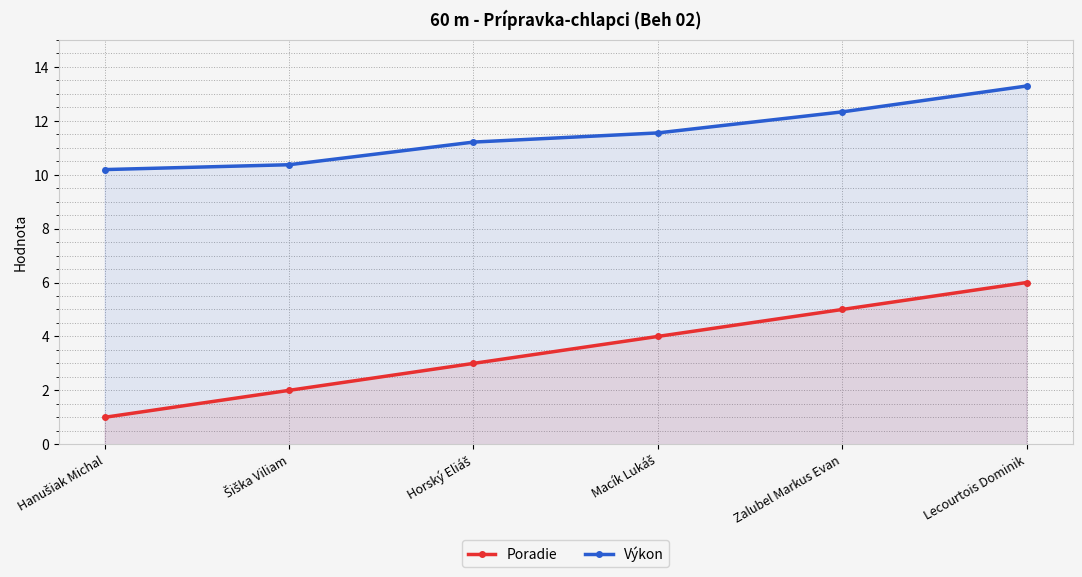

List the series in order of their peak value, highest first.

Výkon, Poradie